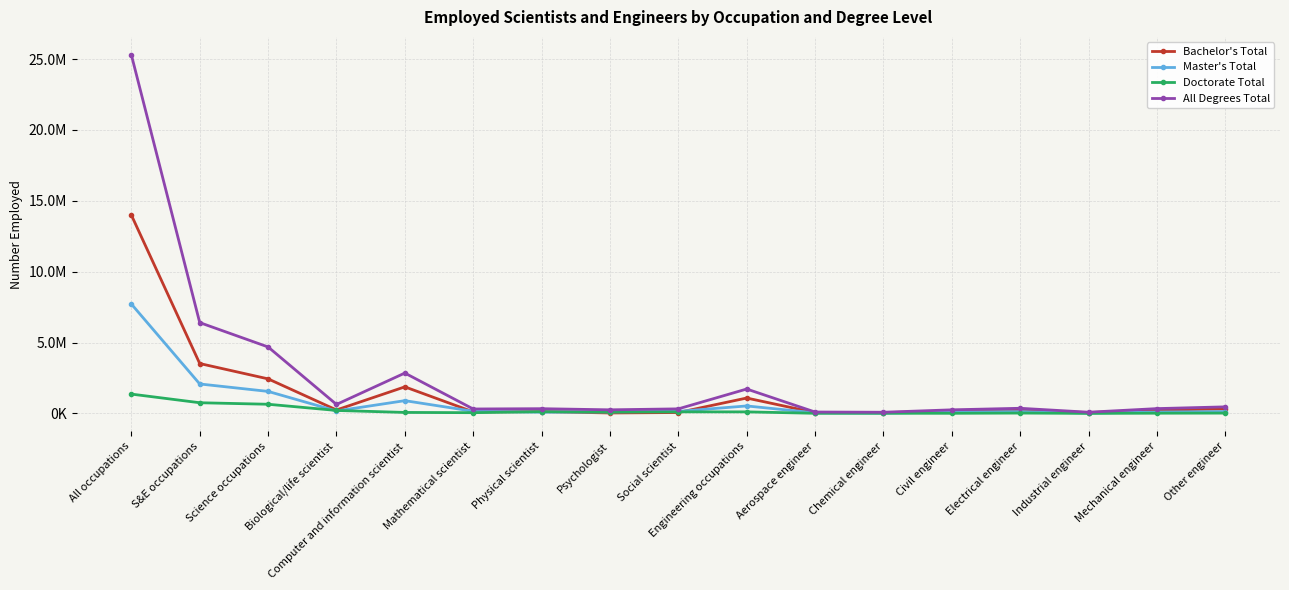

What are all the series names shown in the legend?

Bachelor's Total, Master's Total, Doctorate Total, All Degrees Total